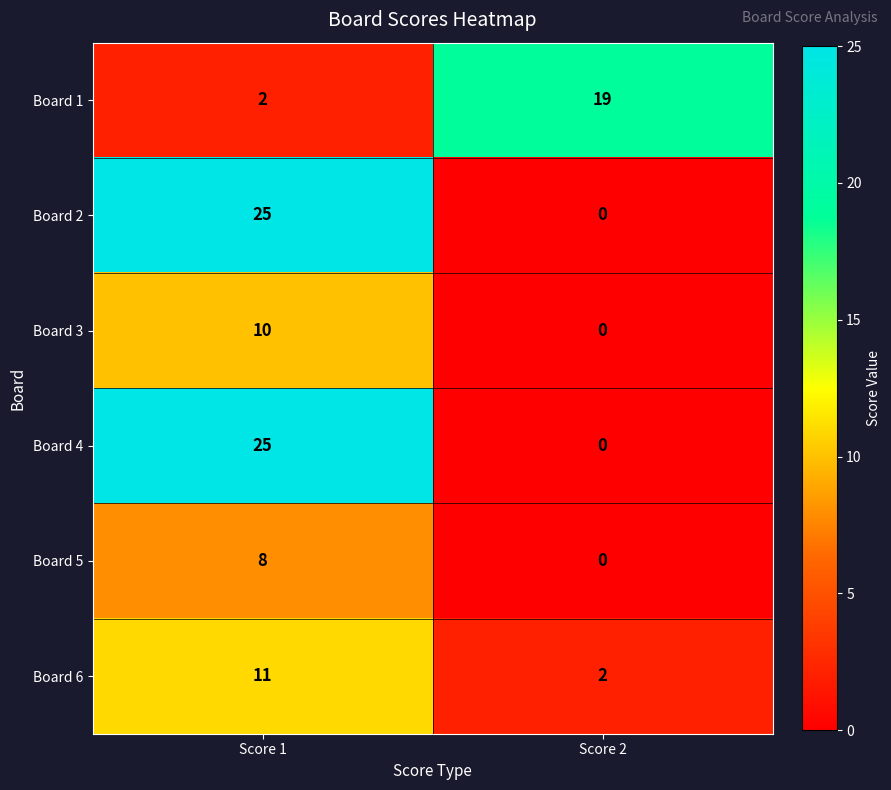

What is the difference between the maximum and minimum values in the Board 6 series?

9